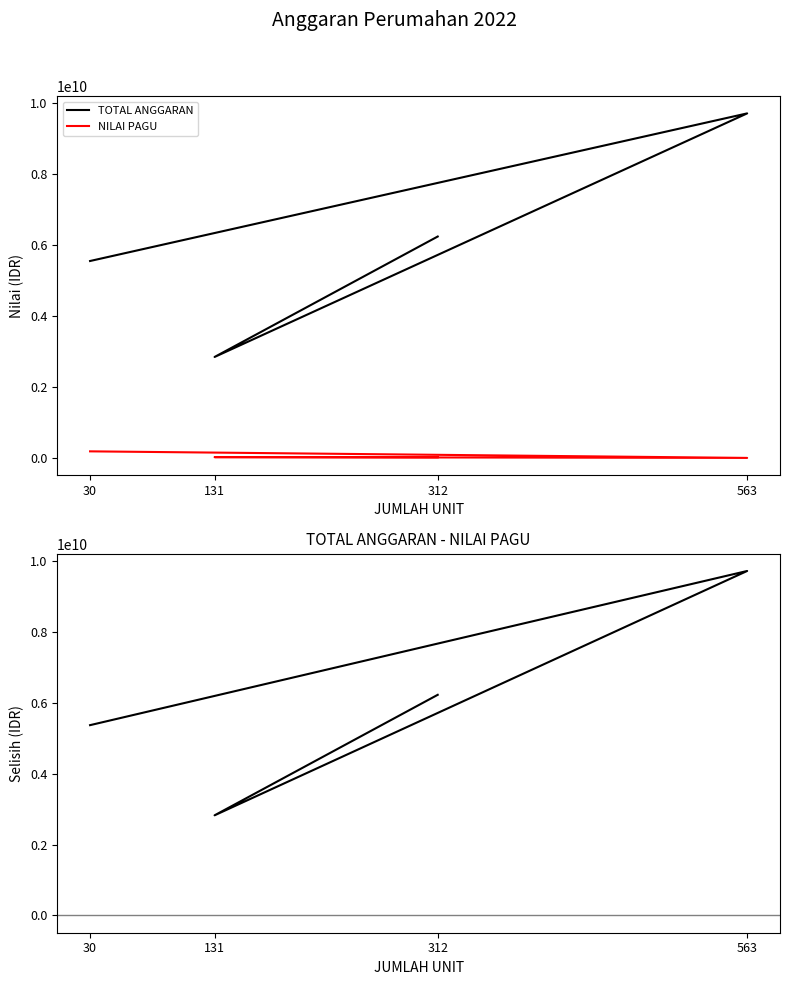

Count the TOTAL ANGGARAN values in the range 5550000000 to 9710536000.

3